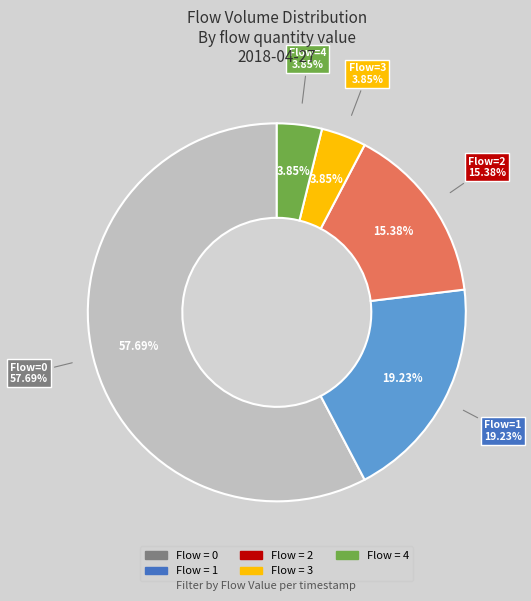

What is the ratio of the value at 3 to the value at 0?

0.1